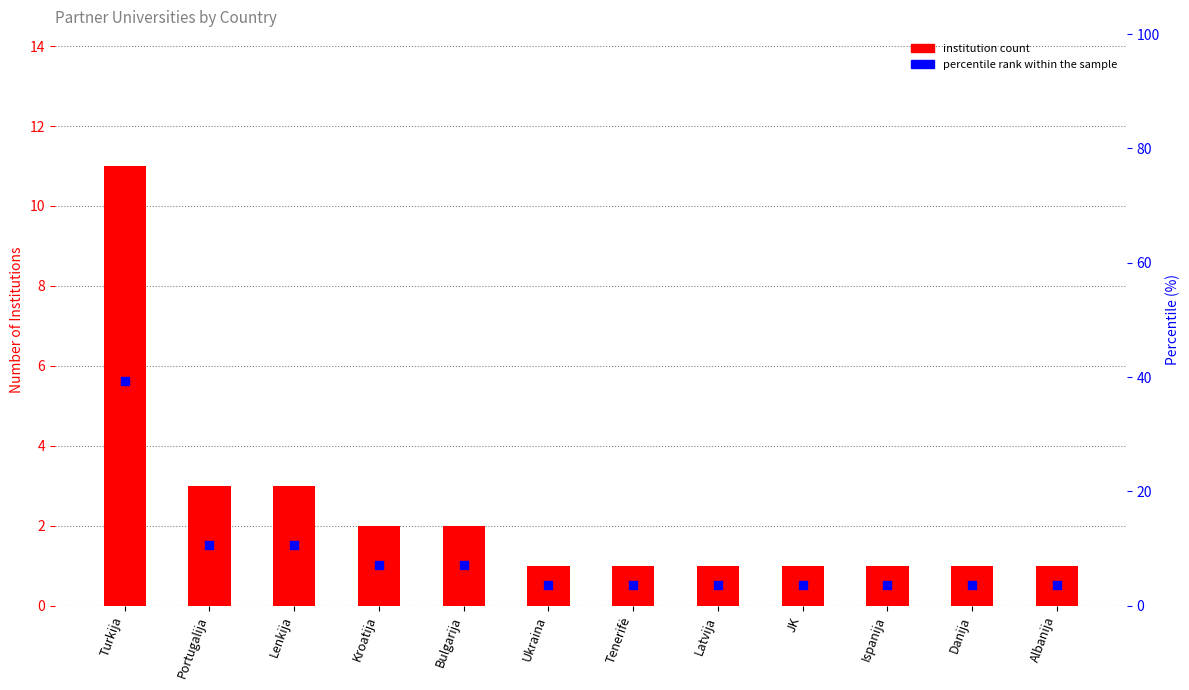

At which category is the sum across all series the highest?

Turkija